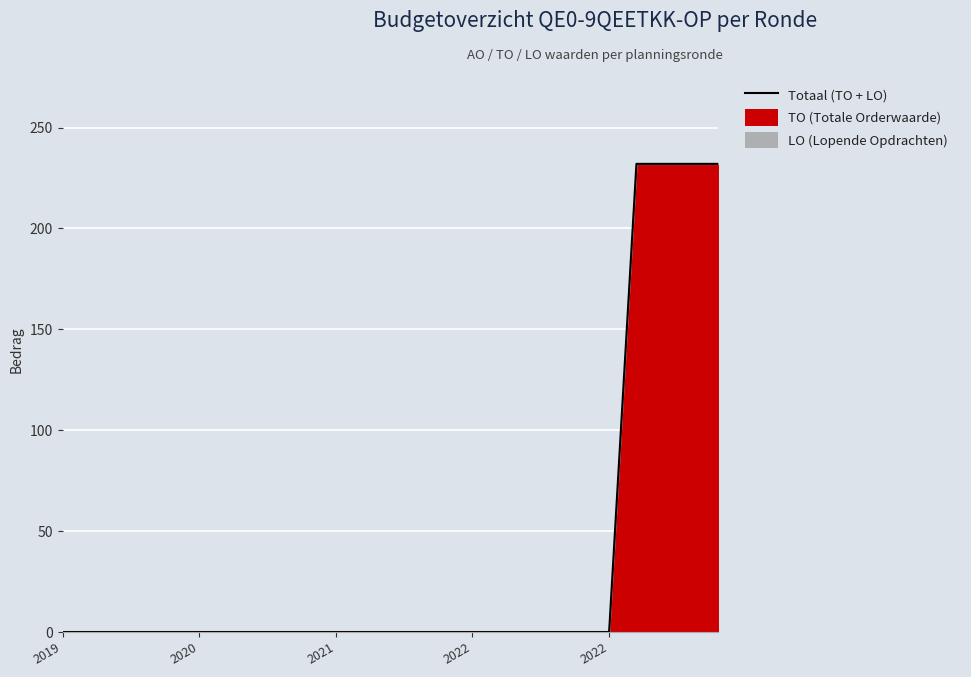

True or false: the data has more than 2 interior local peaks.

False